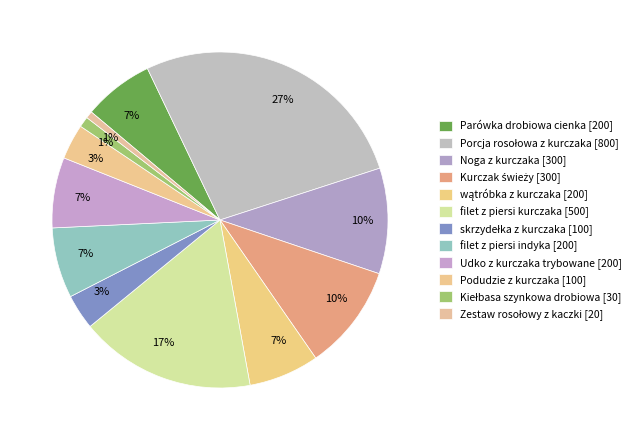

Is Zestaw rosołowy z kaczki the majority of the pie?

No